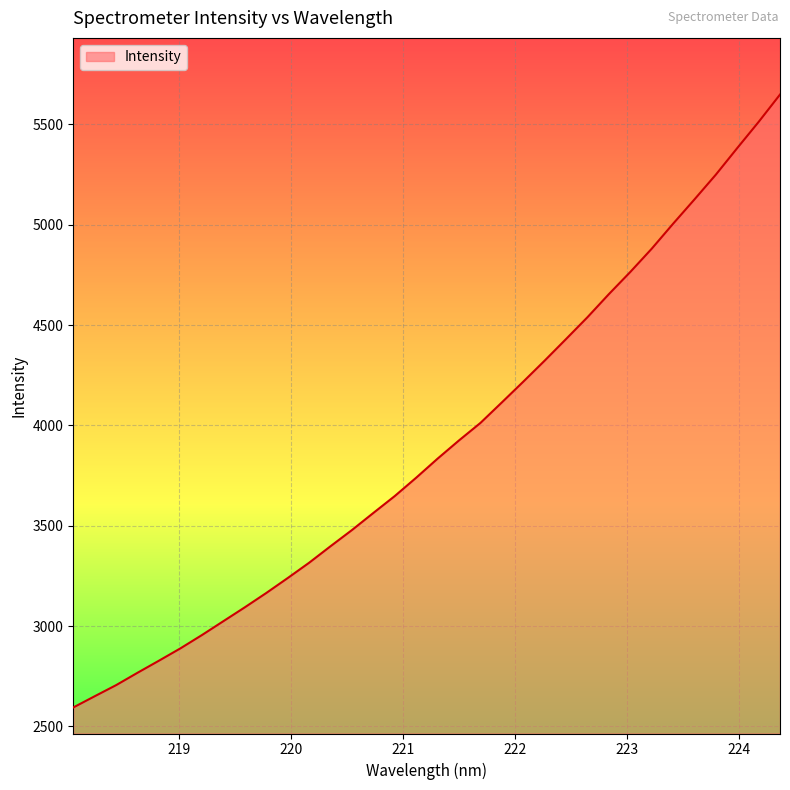

True or false: the data has more than 2 interior local peaks.

False